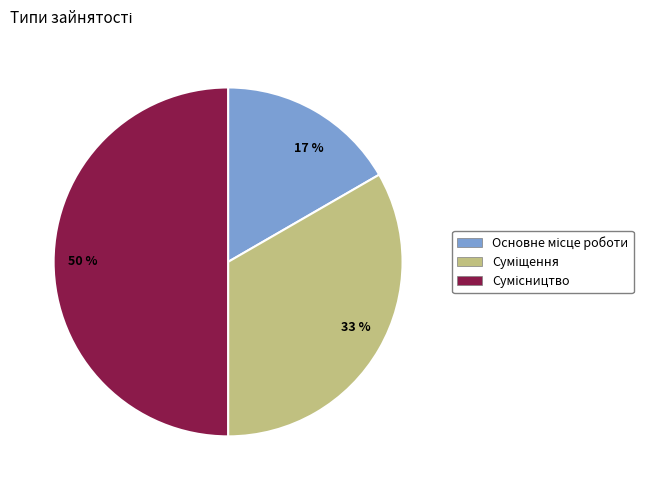

To the nearest percent, what is the average slice percentage?

33%